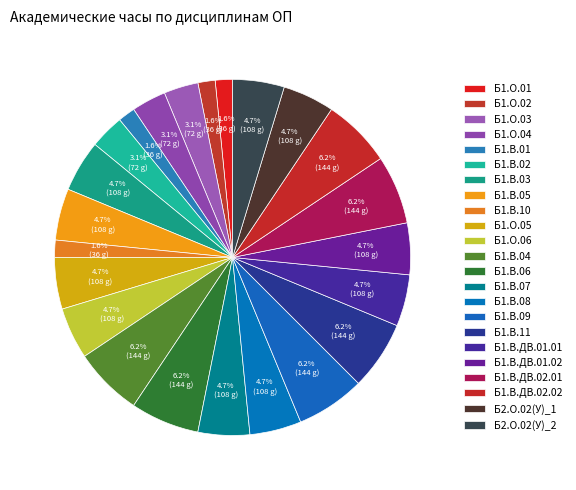

Which slice is the smallest?

Б1.О.01